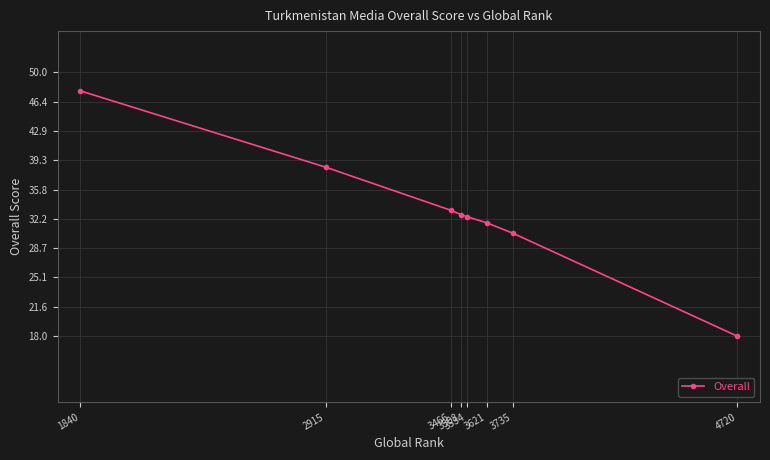

What is the value of the 5th point from the left?

32.5